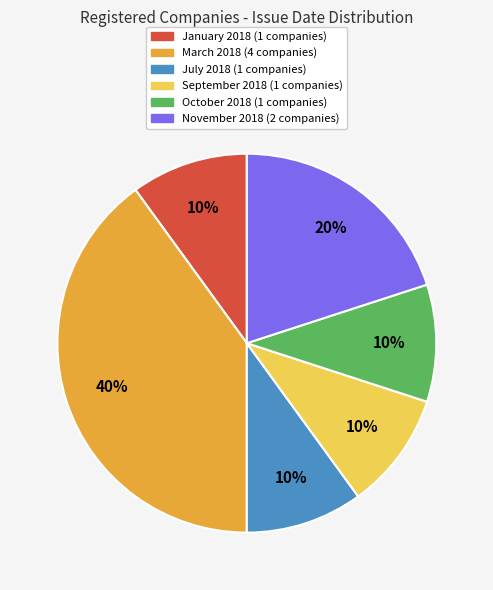

To the nearest percent, what is the difference between the largest and smallest slice percentages?

30%